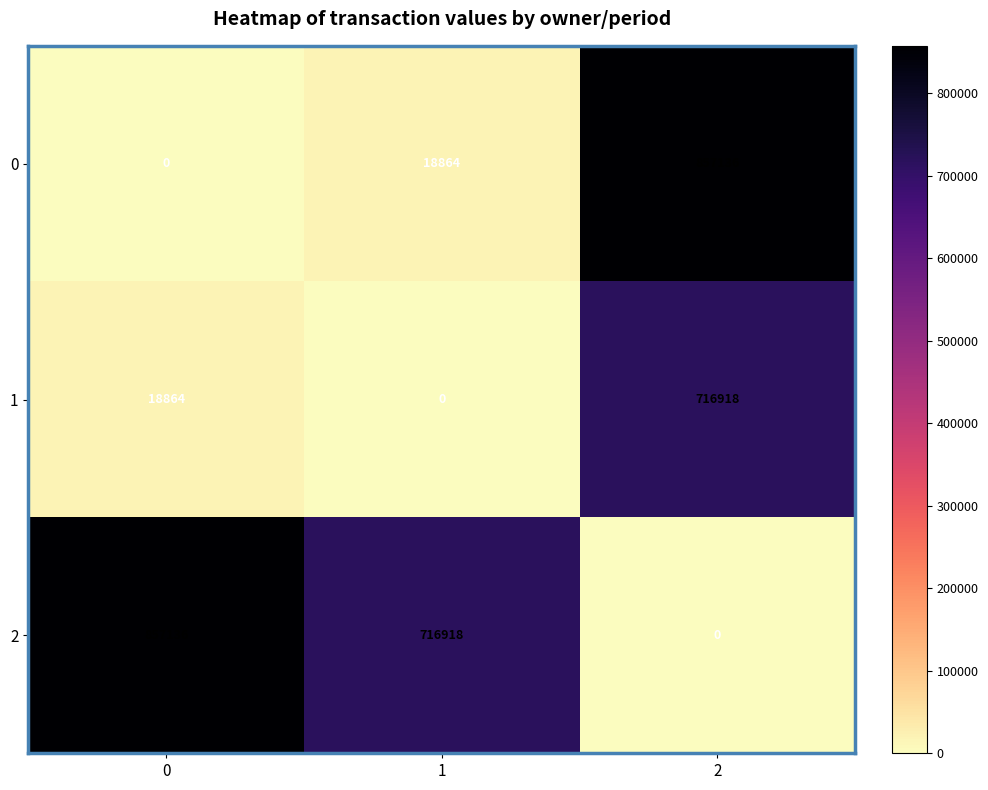

At how many categories does at least one series exceed 269697?

3